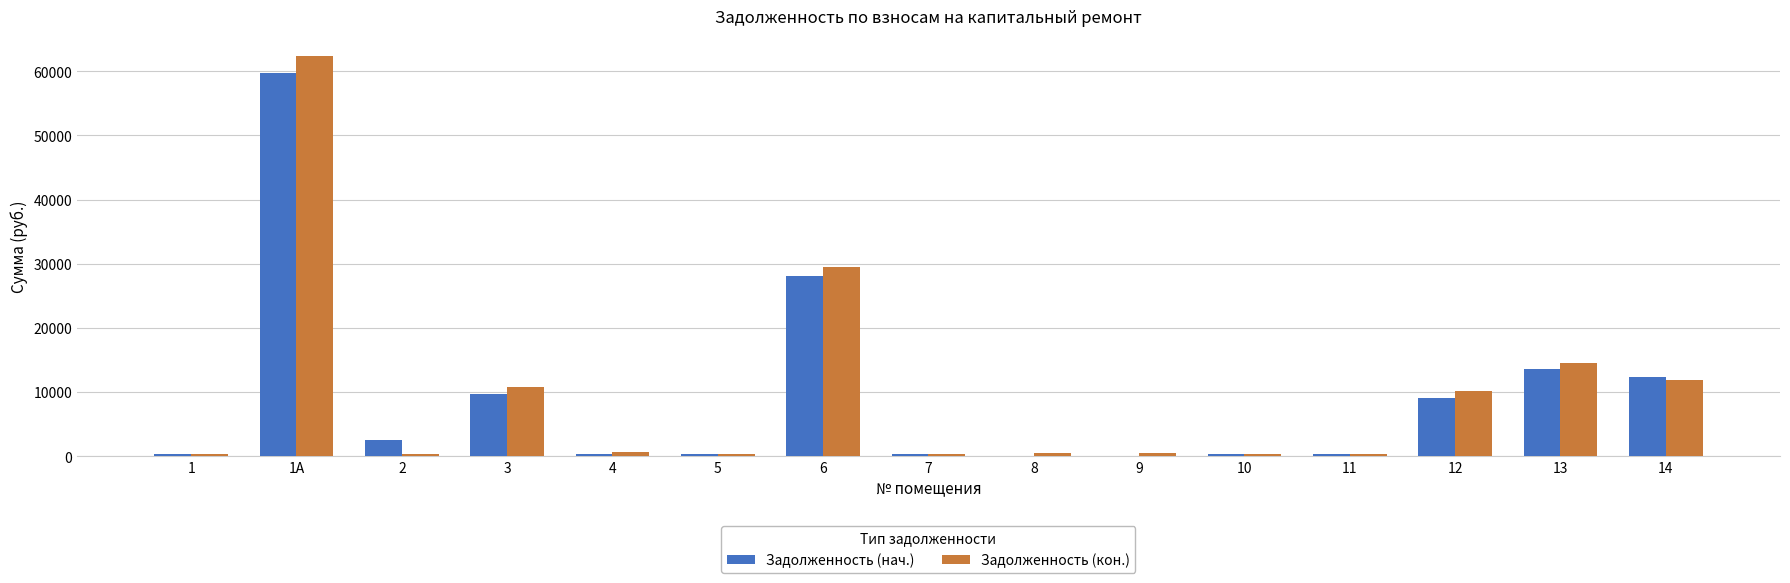

How many categories are shown in the chart?

15